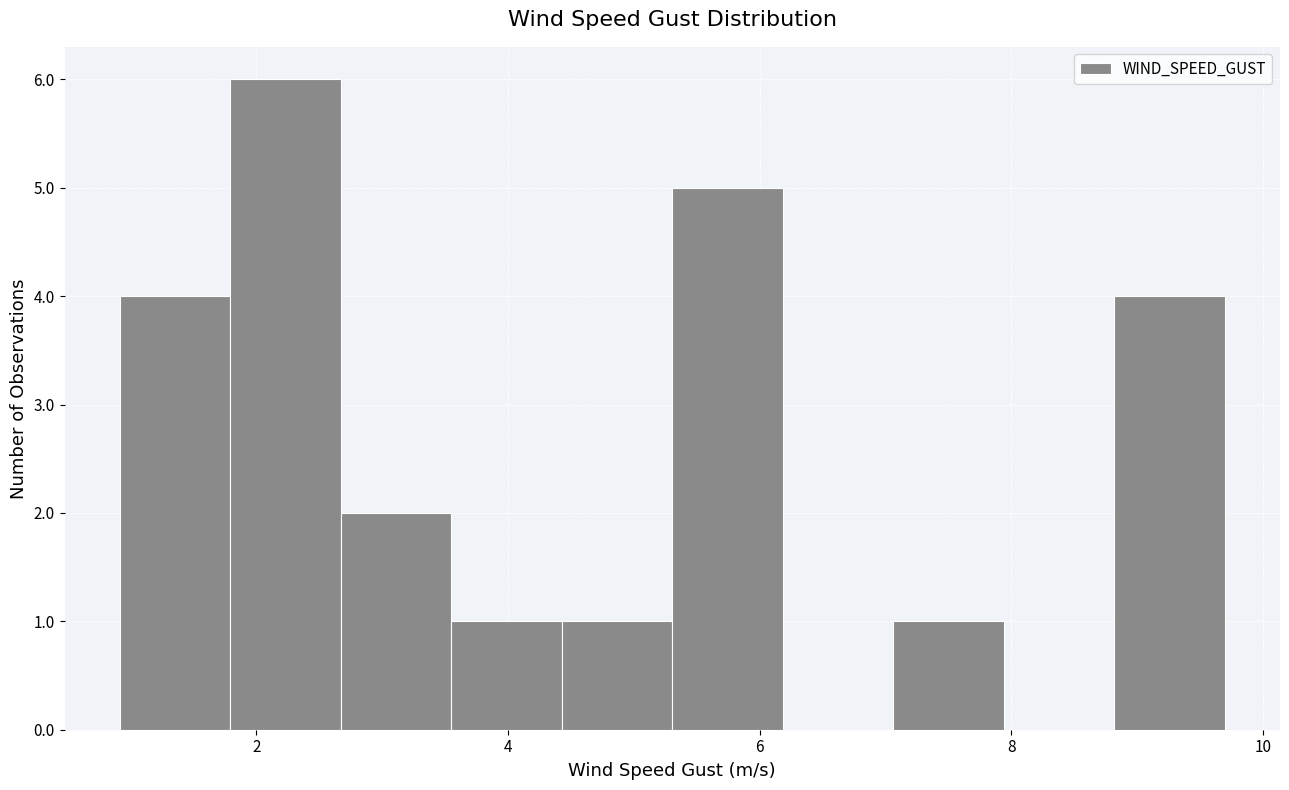

Reading left to right, list every bar in this chart as the range it spans on the x-axis followed by its height. Neither the bar edges nor the heights are printed on the chart, so give them approximately, as read against the axes.

1.0 to 1.8: 4
1.8 to 2.6: 6
2.6 to 3.6: 2
3.6 to 4.4: 1
4.4 to 5.4: 1
5.4 to 6.2: 5
6.2 to 7.0: 0
7.0 to 8.0: 1
8.0 to 8.8: 0
8.8 to 9.6: 4